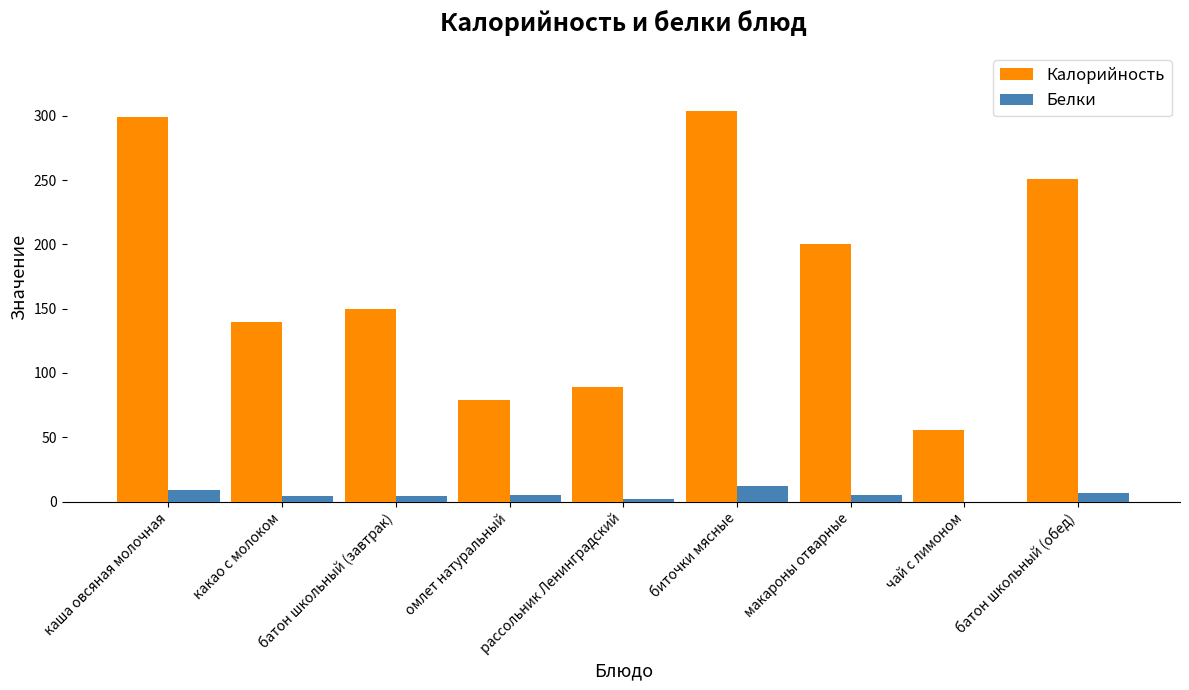

Which series has the widest spread of values?

Калорийность